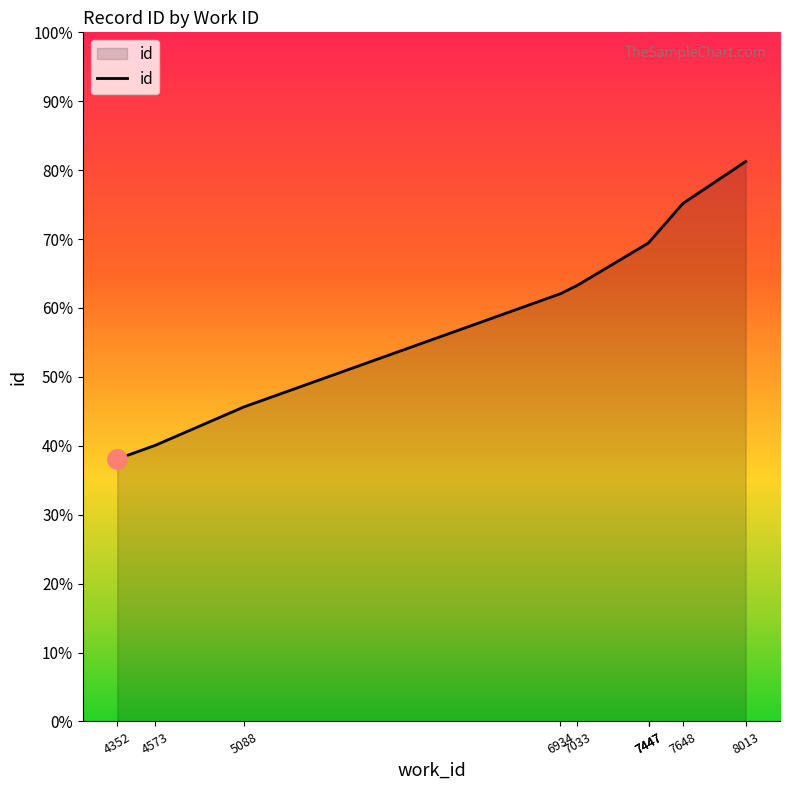

What is the difference between the maximum and minimum values?

12949